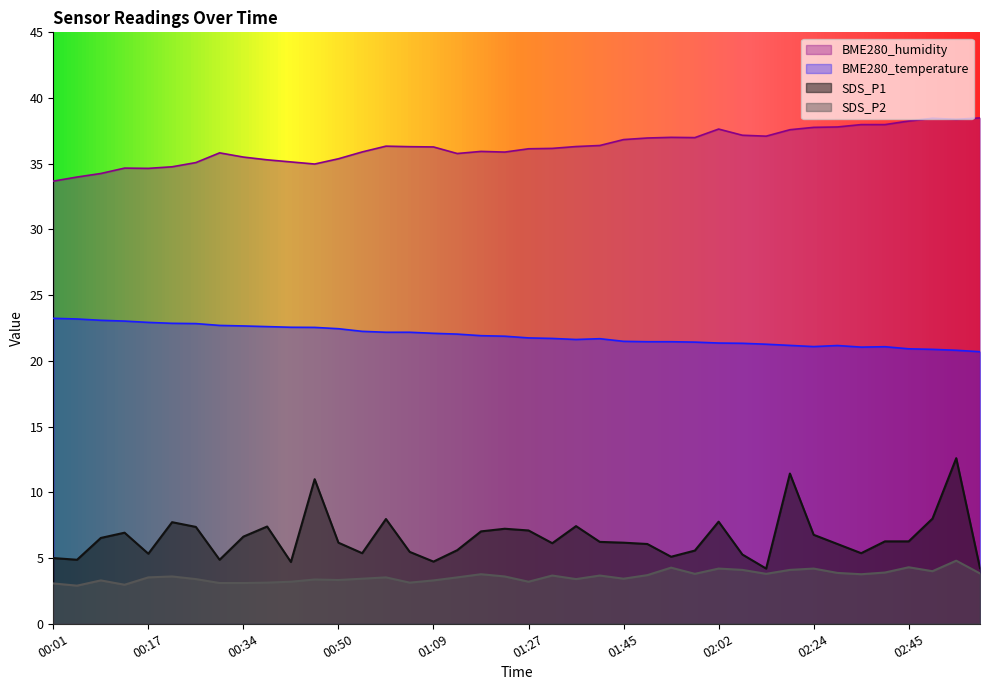

What is the label of the 4th point from the right?

02:45